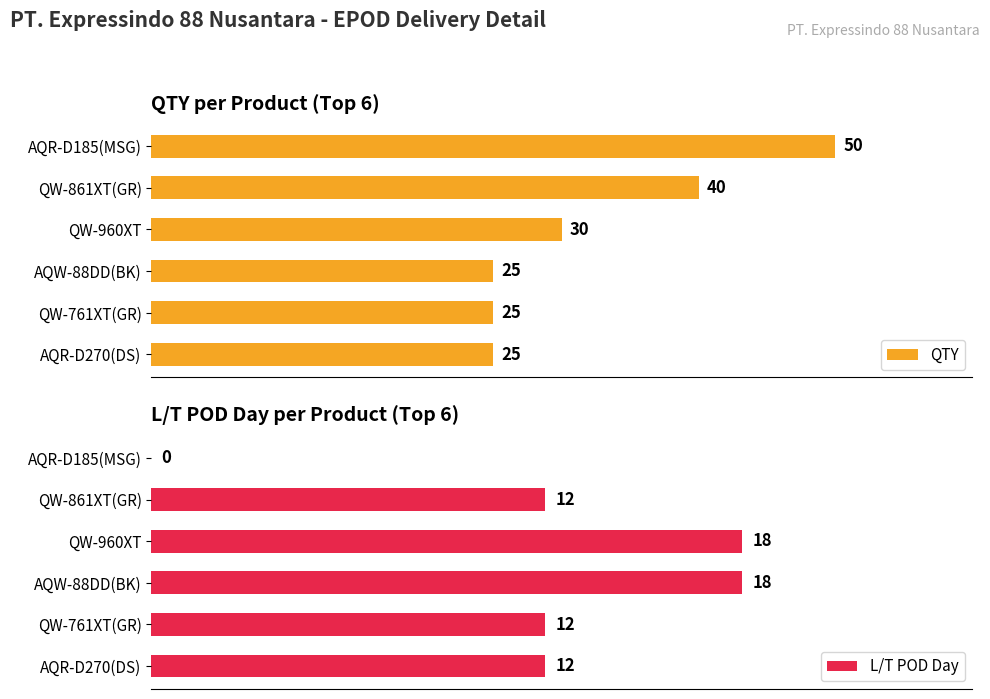

How many bars are there in each group?

2